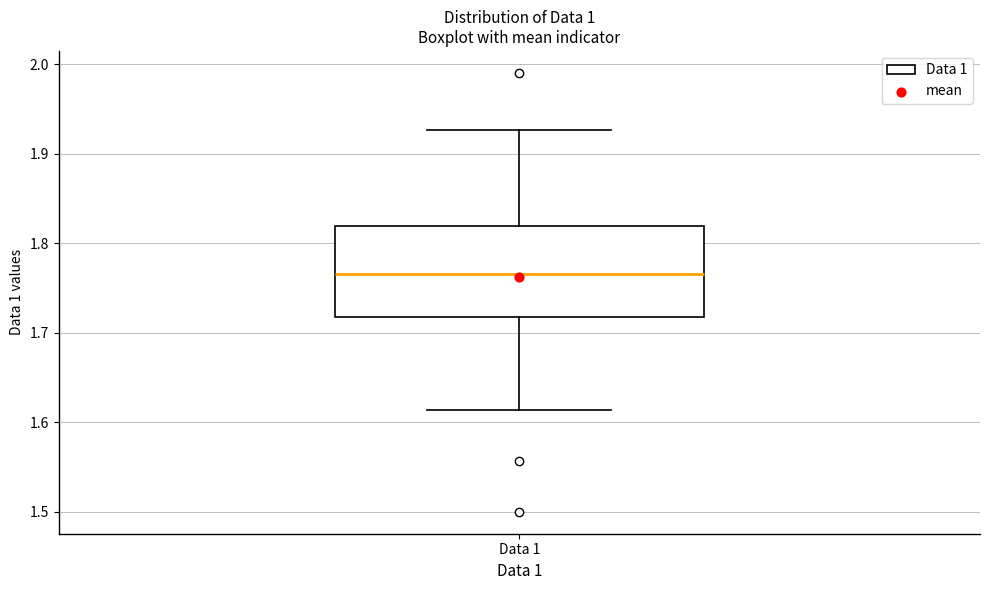

Transcribe this box plot: give where the median line is, the range the box spans, and where the two whiskers end, as read against the y-axis. The values are not printed on the chart, so give them approximately, as read against the axis.

median 1.77, box 1.72 to 1.82, whiskers 1.61 to 1.93